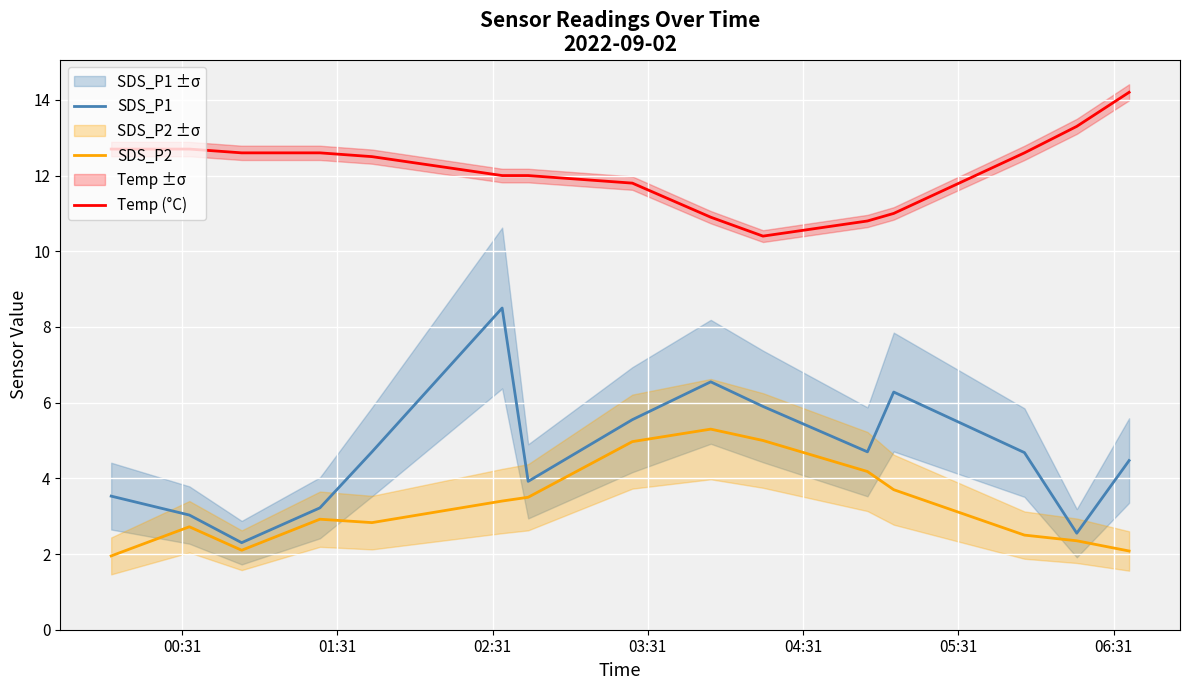

What is the highest value of the SDS_P1 series?

8.5